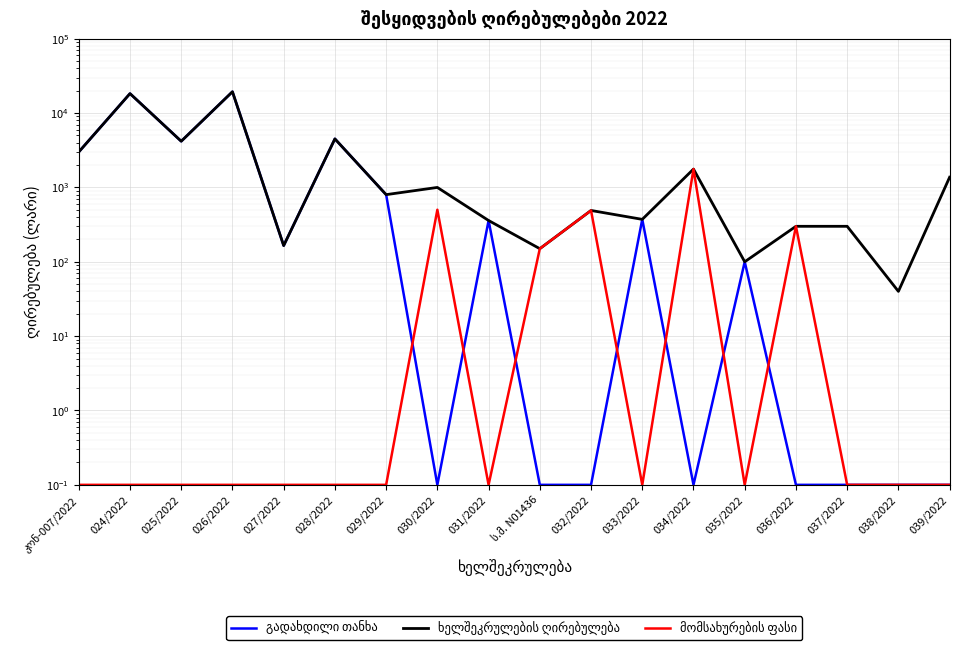

Count the number of categories in the chart.

18